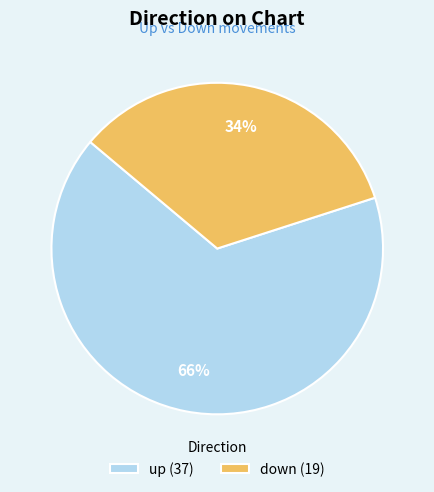

What is the ratio of the value at up to the value at down?

1.9